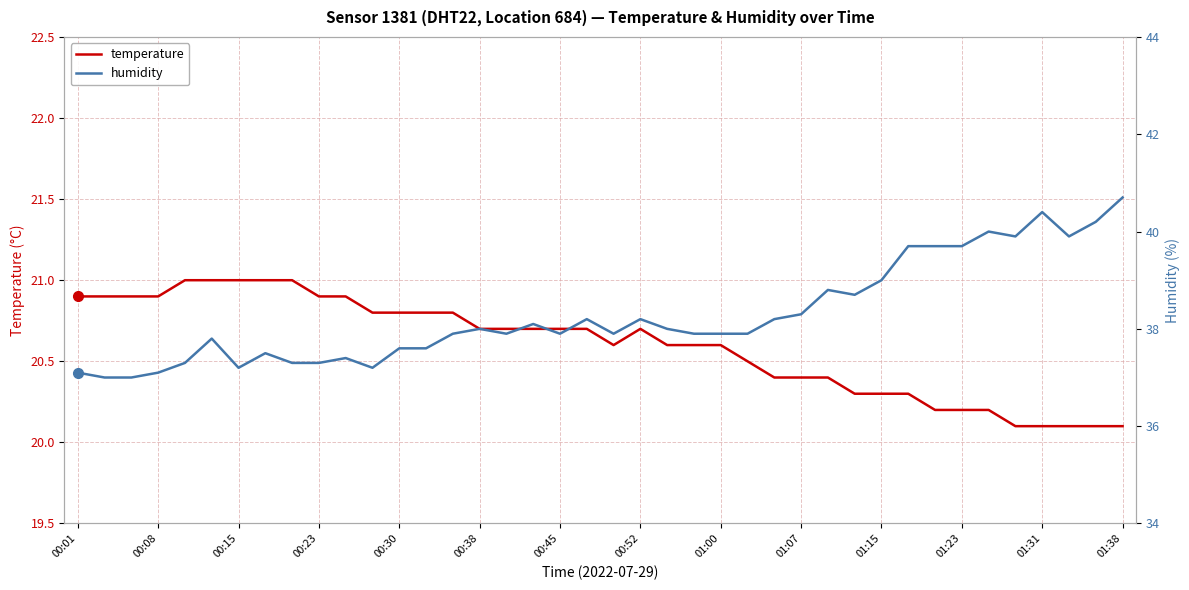

True or false: humidity and temperature cross at least once.

False